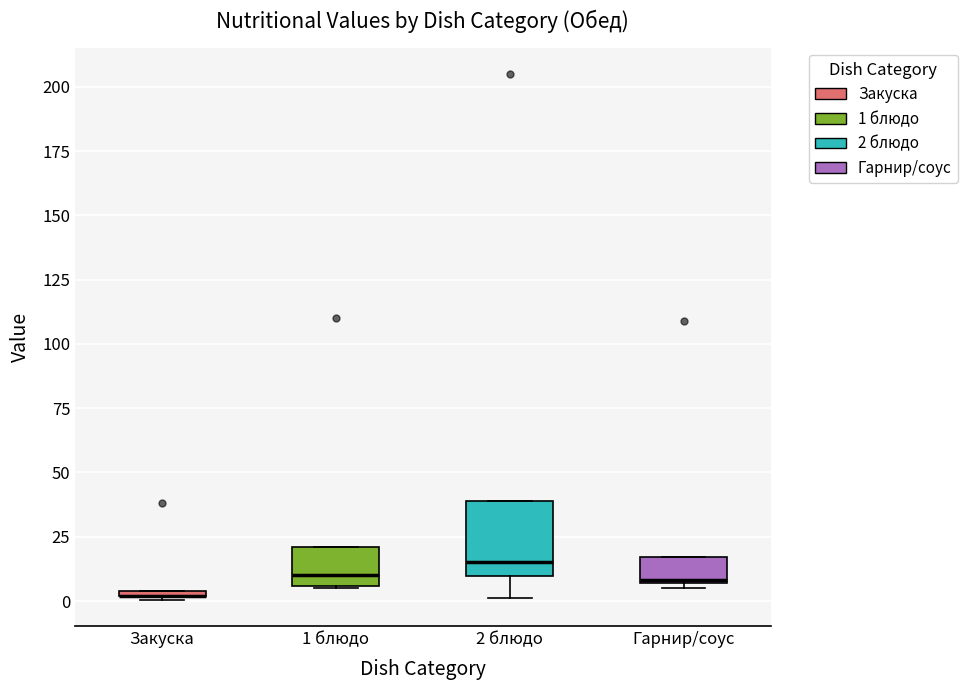

Where is the lower edge of the box for 2 блюдо on the y-axis? The values are not printed on the chart, so give them approximately, as read against the axis.

10